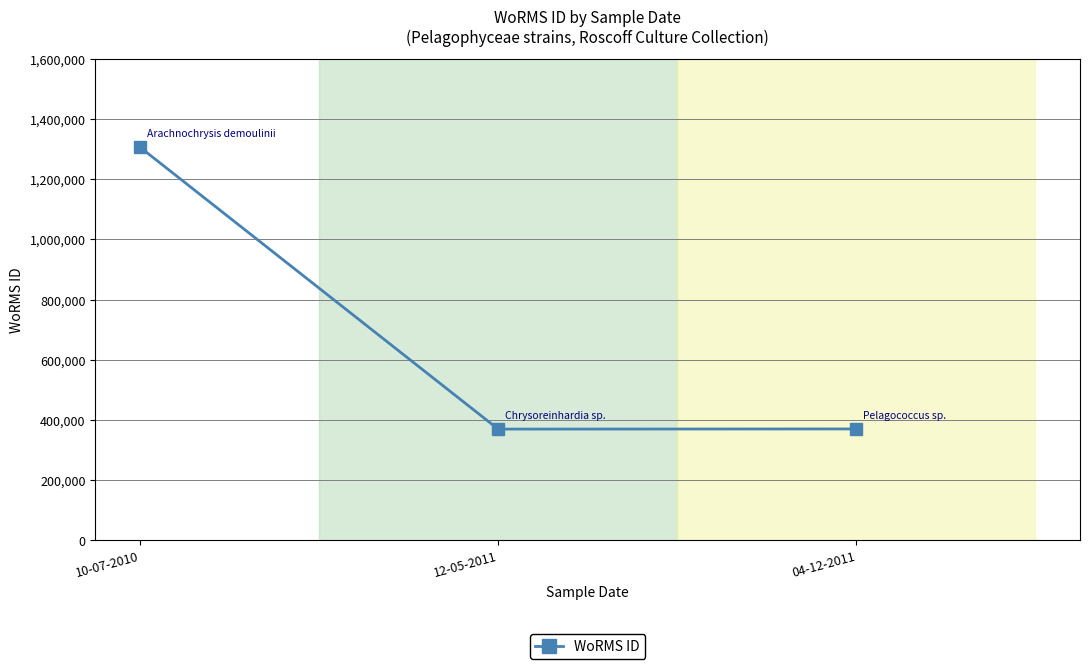

What is the difference between the maximum and minimum values?

936739